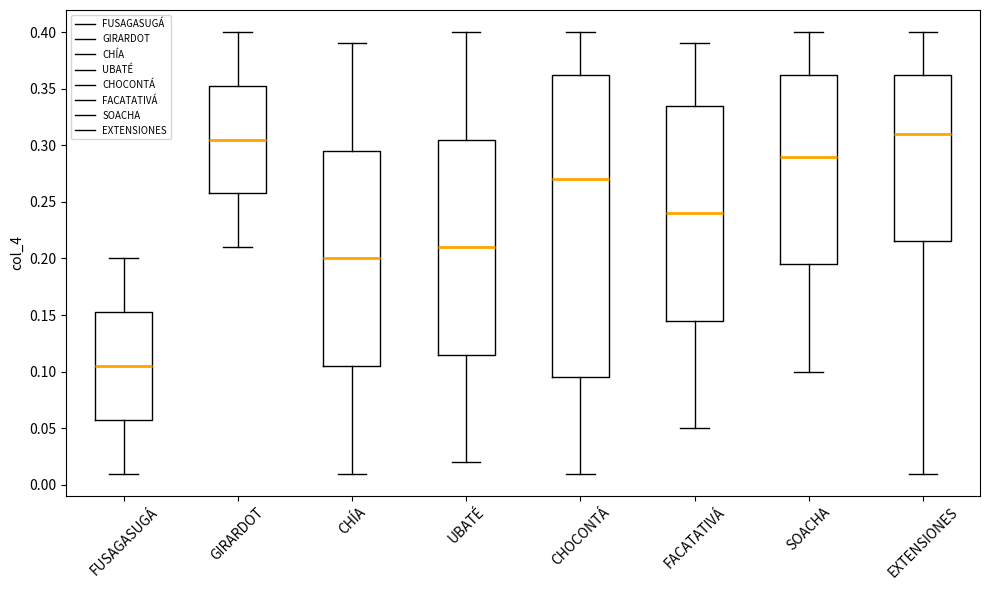

Reading left to right, transcribe this box plot: for each box, give where its median line is, the range the box spans, and where its two whiskers end, as read against the y-axis. The values are not printed on the chart, so give them approximately, as read against the axis.

FUSAGASUGÁ: median 0.105, box 0.060 to 0.155, whiskers 0.010 to 0.200
GIRARDOT: median 0.305, box 0.260 to 0.355, whiskers 0.210 to 0.400
CHÍA: median 0.200, box 0.105 to 0.295, whiskers 0.010 to 0.390
UBATÉ: median 0.210, box 0.115 to 0.305, whiskers 0.020 to 0.400
CHOCONTÁ: median 0.270, box 0.095 to 0.365, whiskers 0.010 to 0.400
FACATATIVÁ: median 0.240, box 0.145 to 0.335, whiskers 0.050 to 0.390
SOACHA: median 0.290, box 0.195 to 0.365, whiskers 0.100 to 0.400
EXTENSIONES: median 0.310, box 0.215 to 0.365, whiskers 0.010 to 0.400